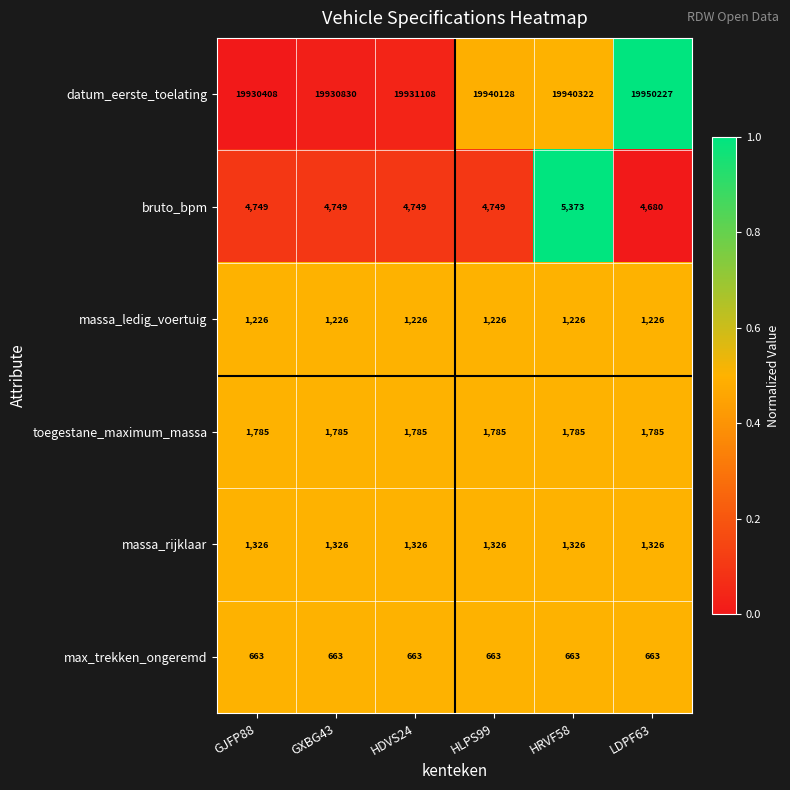

True or false: datum_eerste_toelating has a value of 13604374 at GJFP88.

False